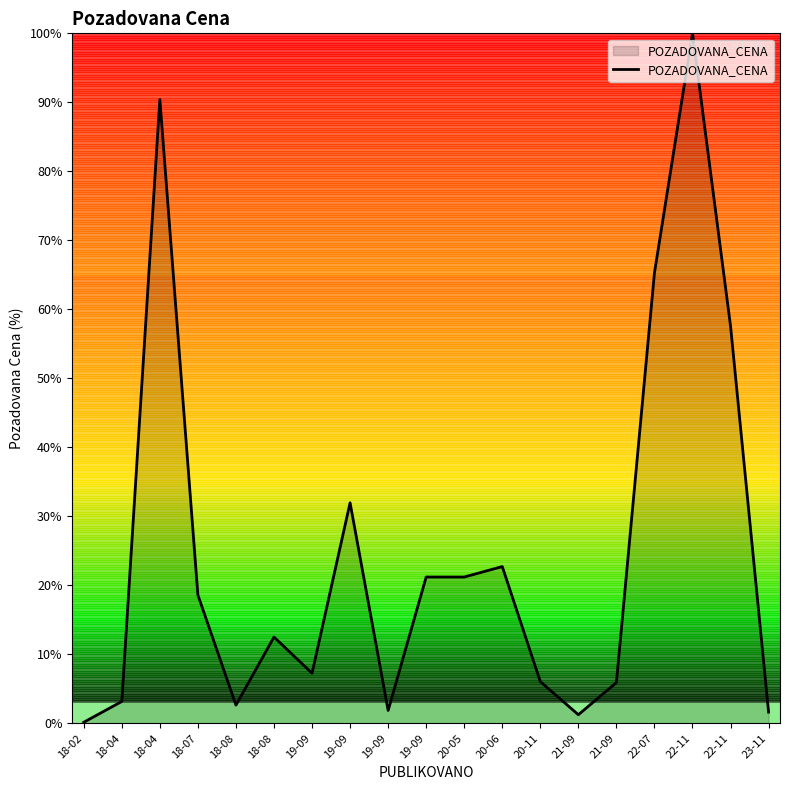

How many points are lower than both their immediate neighbors (excluding endpoints)?

4